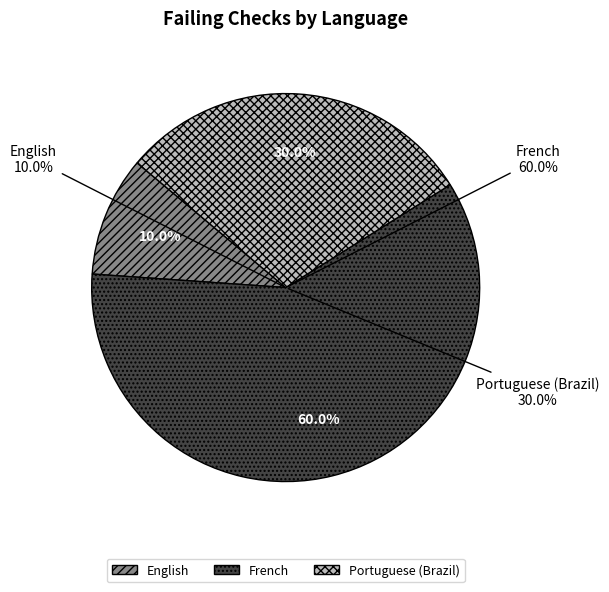

How much of the chart is everything except Portuguese (Brazil)?

70.0%